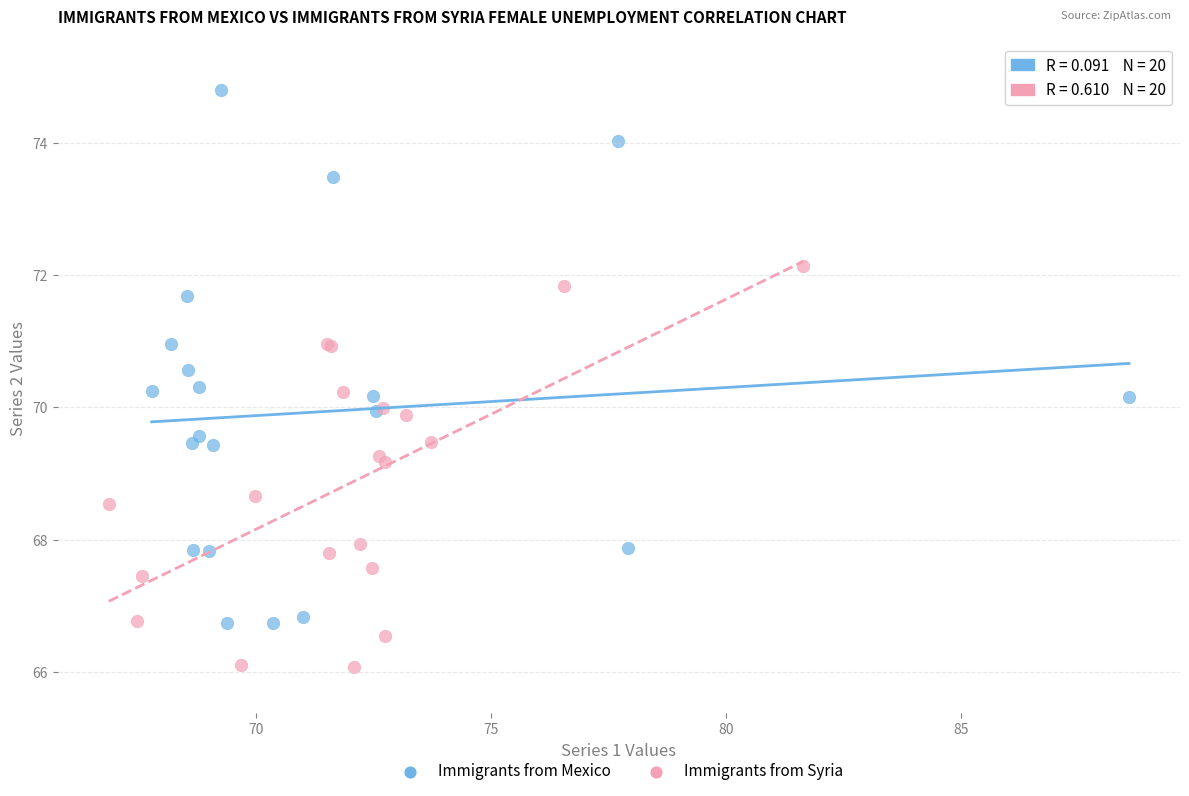

Which series contains the highest Y value?

Immigrants from Mexico